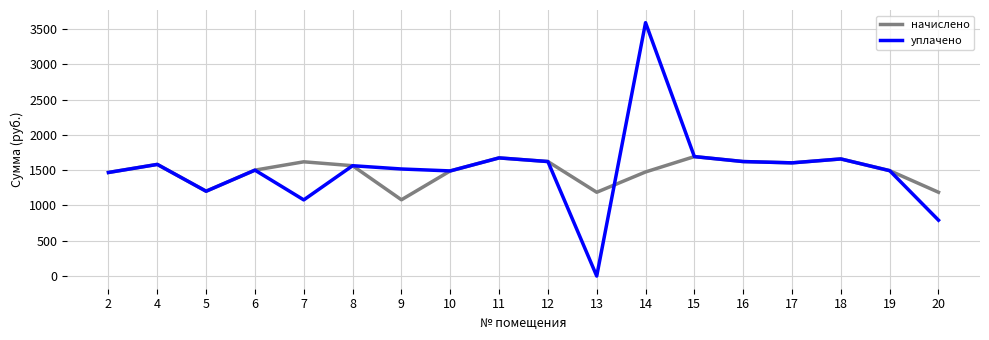

What is the difference between the maximum and minimum values in the начислено series?

611.7